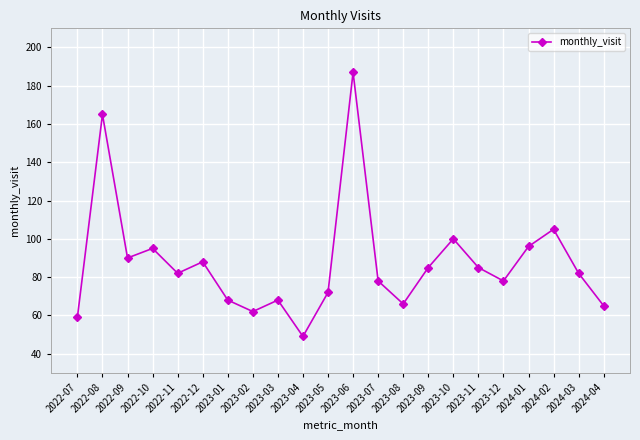

What is the change in value from 2022-11 to 2023-03?

-14